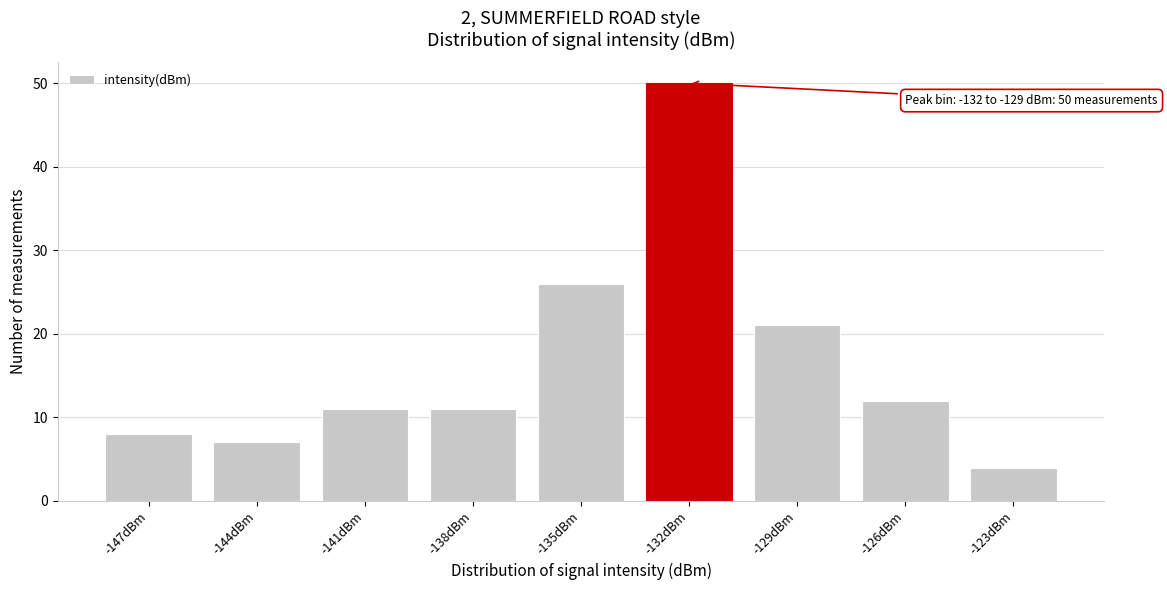

Reading right to left, transcribe all the data shown in this chart.

4	12	21	50	26	11	11	7	8